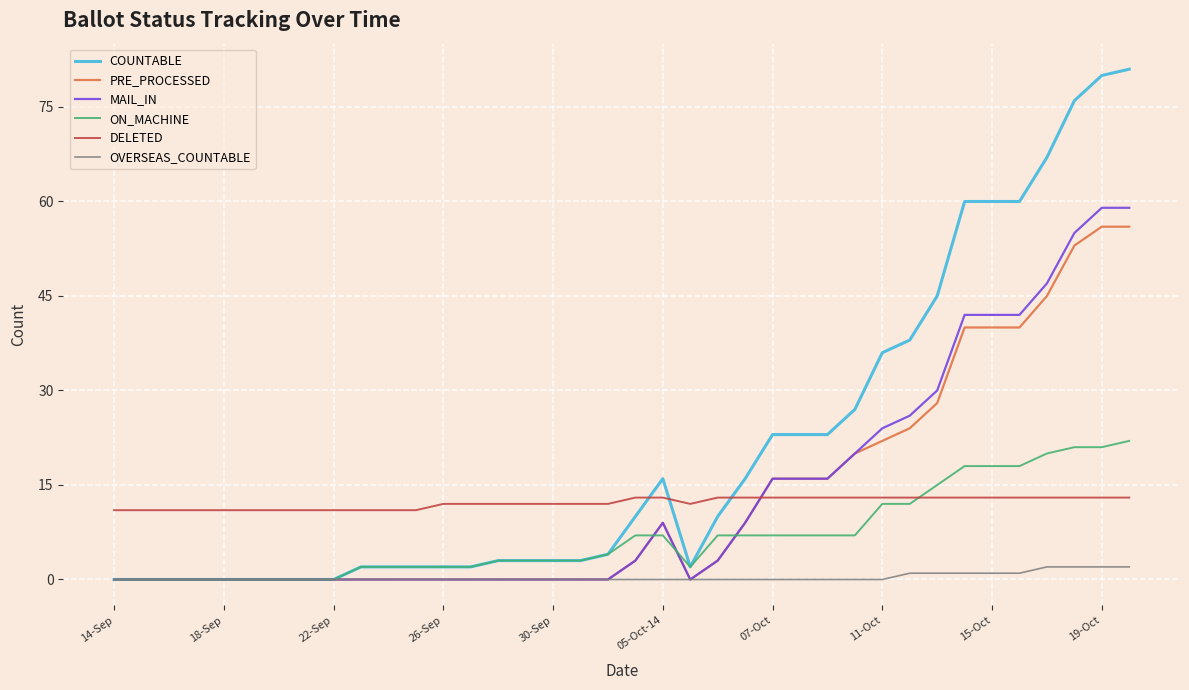

What are all the series names shown in the legend?

COUNTABLE, PRE_PROCESSED, MAIL_IN, ON_MACHINE, DELETED, OVERSEAS_COUNTABLE